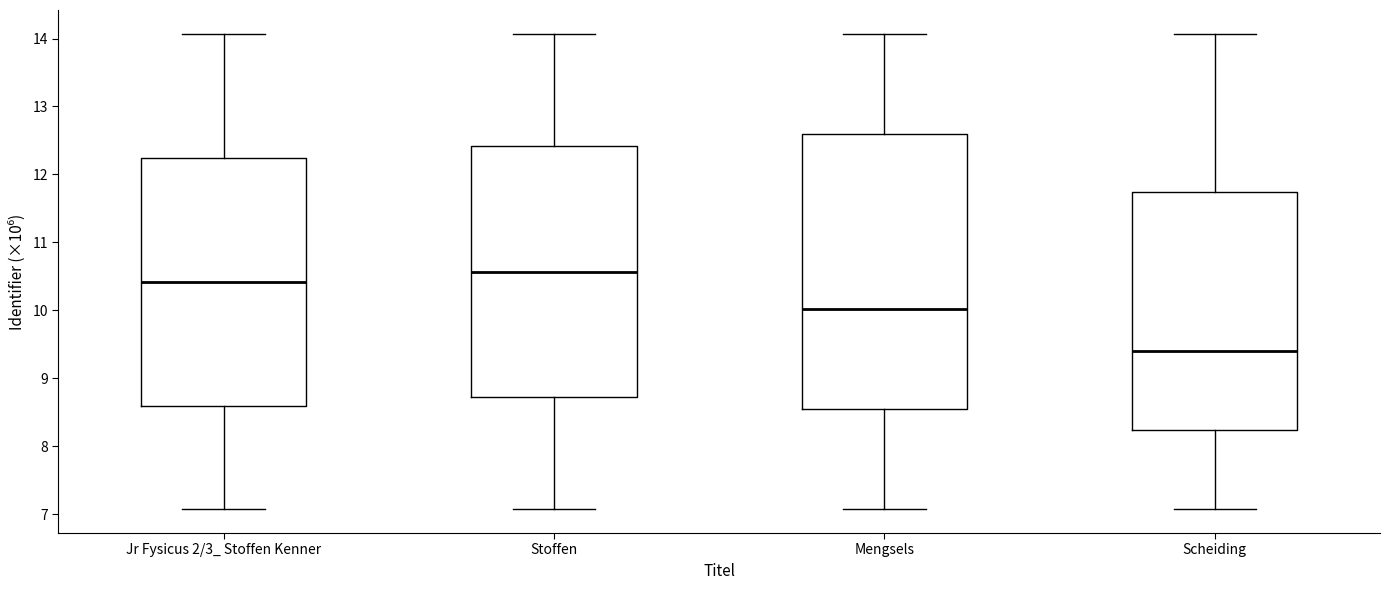

Comparing the boxes themselves (not the whiskers), which one is the tallest?

Mengsels